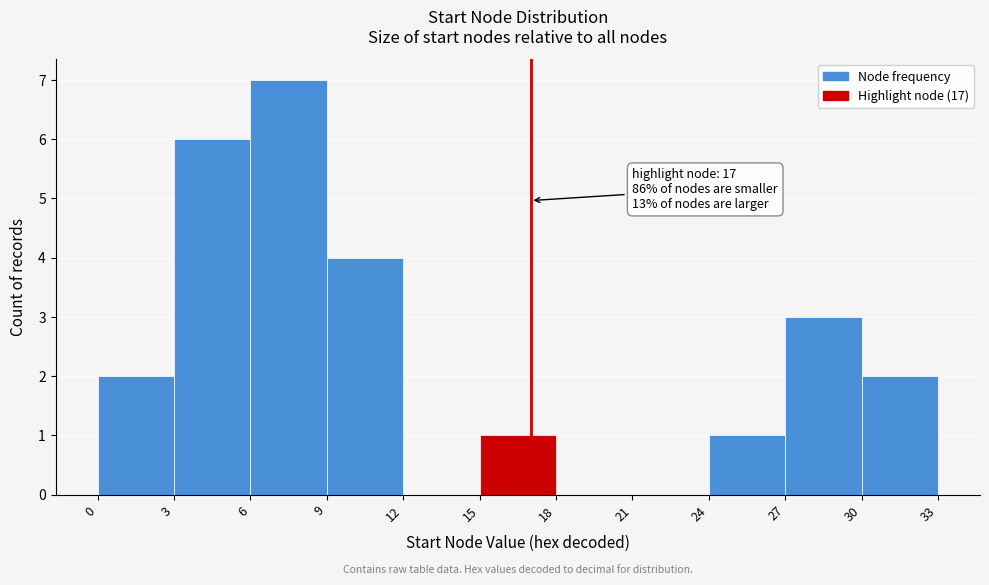

Over which range of the x-axis is the bar tallest?

6 to 9